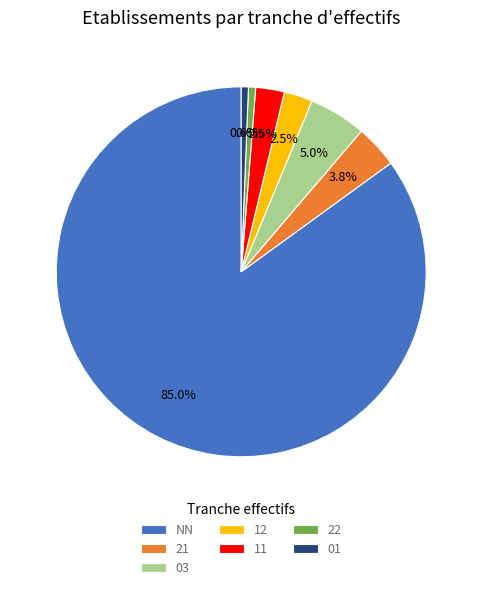

Is there a majority slice in this chart?

Yes